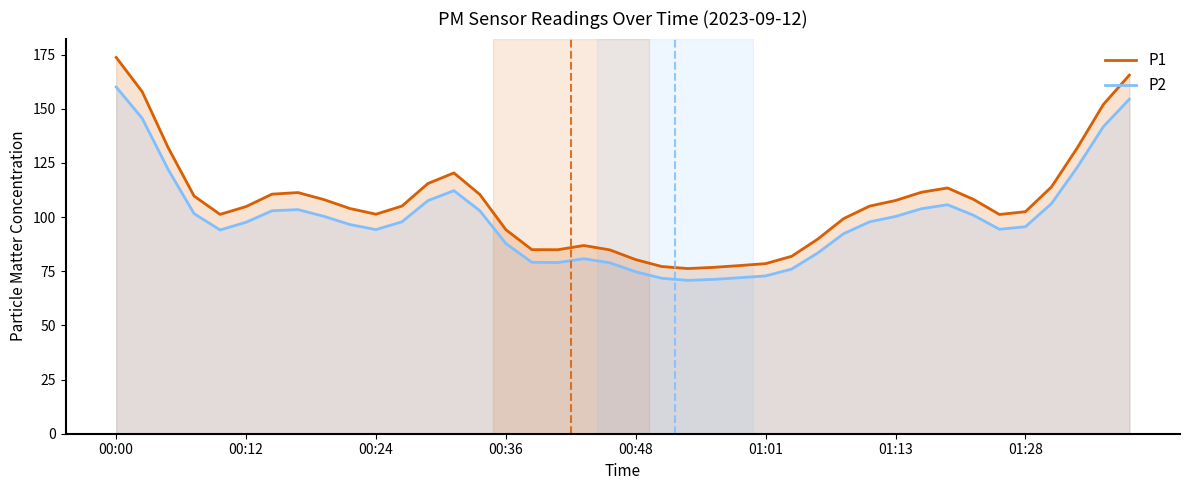

At which label does P1 reach its peak?

00:00